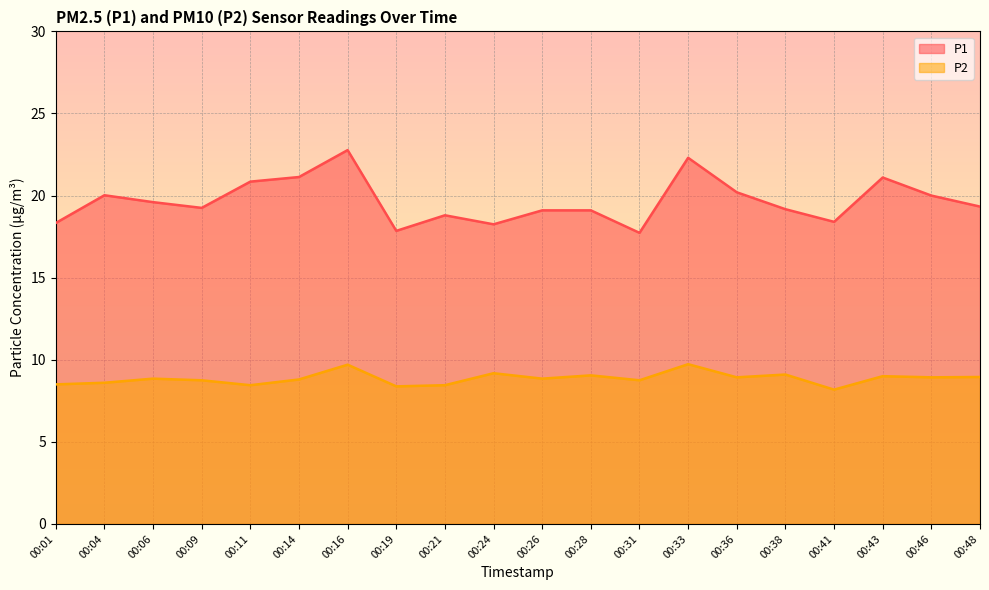

Rank the series at 00:04 from lowest to highest value.

P2, P1